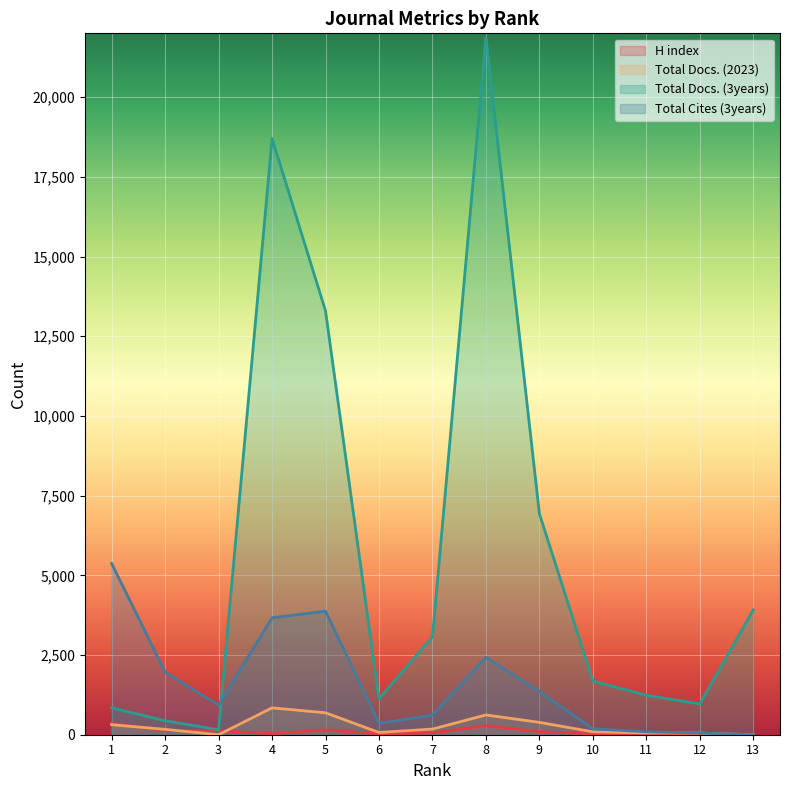

Is it true that H index equals 411 at 8?

False